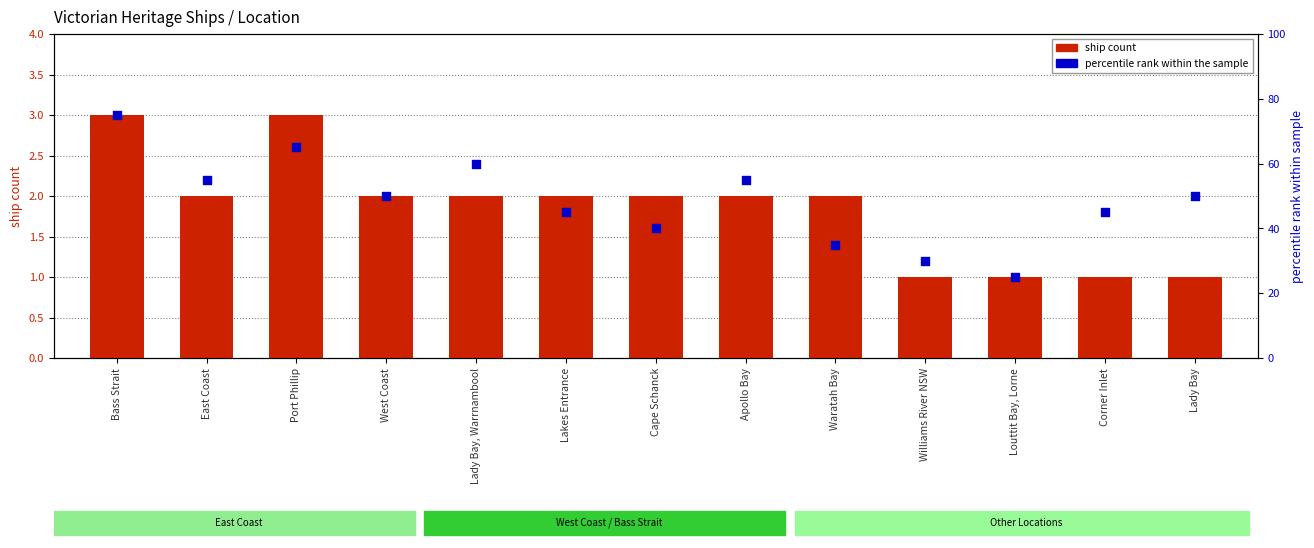

What are all the series names shown in the legend?

ship count, percentile rank within the sample